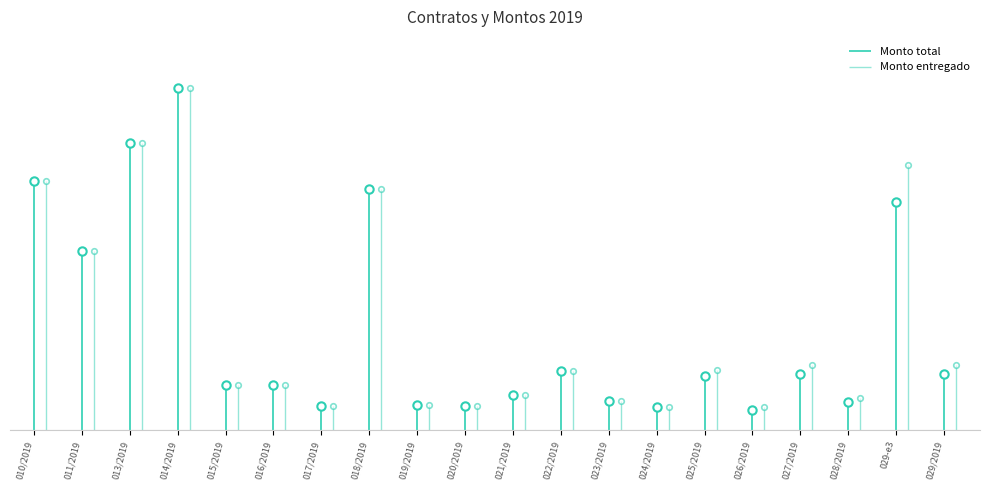

The value of Monto total at 020/2019 is 386328.6. True or false?

False